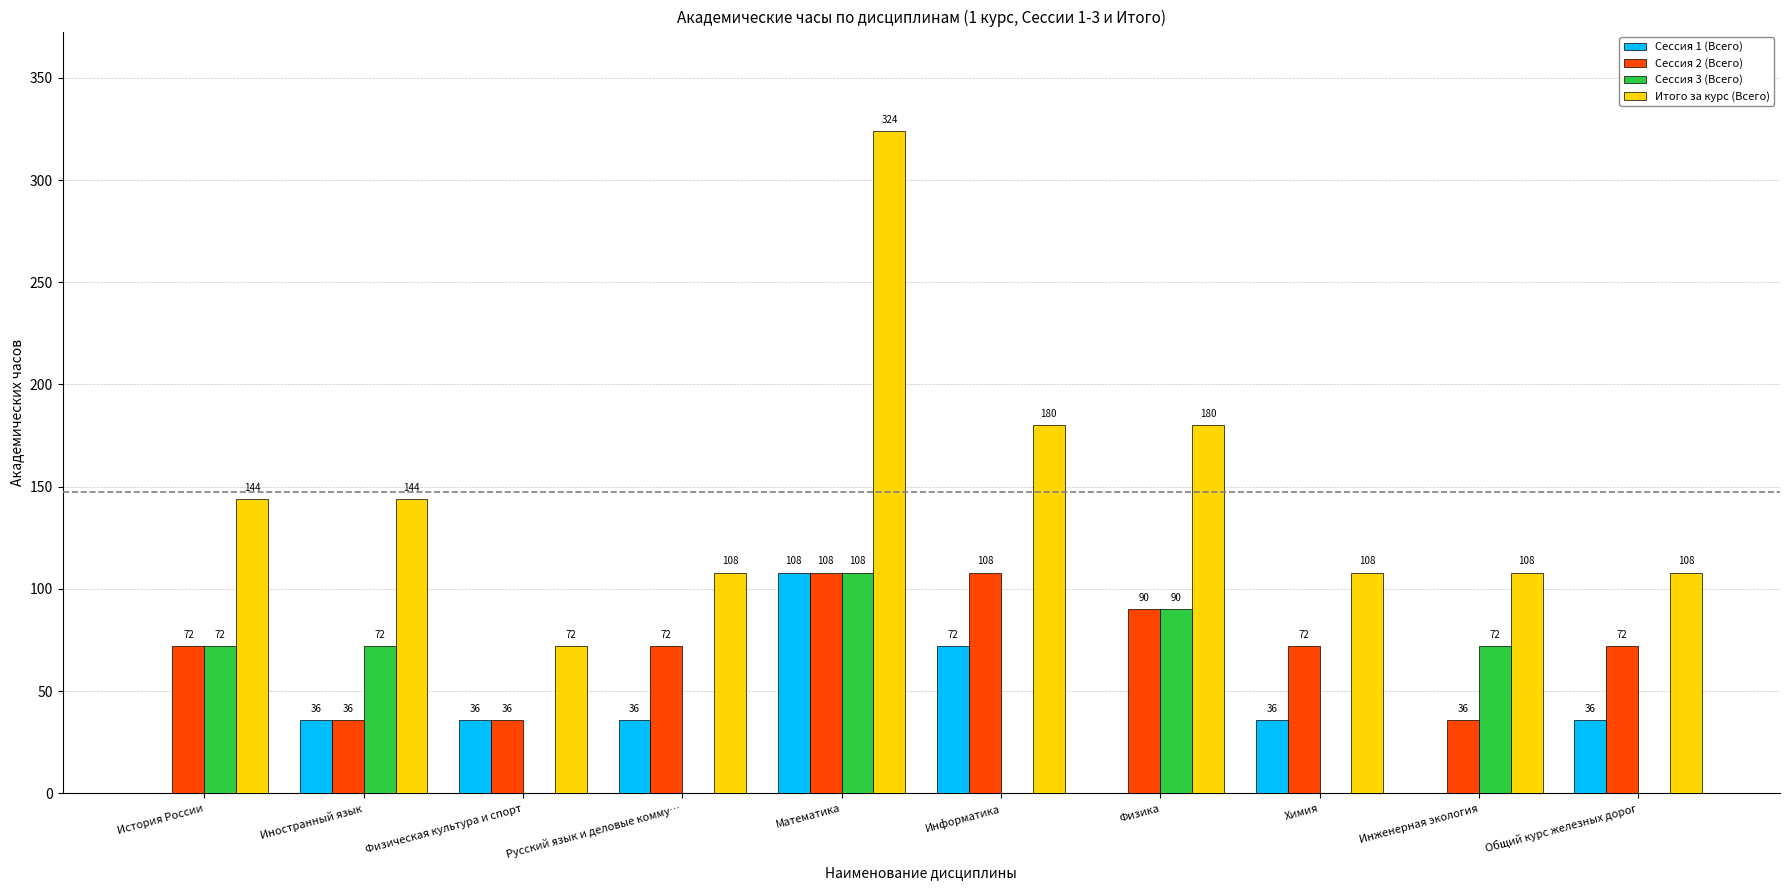

What are all the series names shown in the legend?

Сессия 1 (Всего), Сессия 2 (Всего), Сессия 3 (Всего), Итого за курс (Всего)